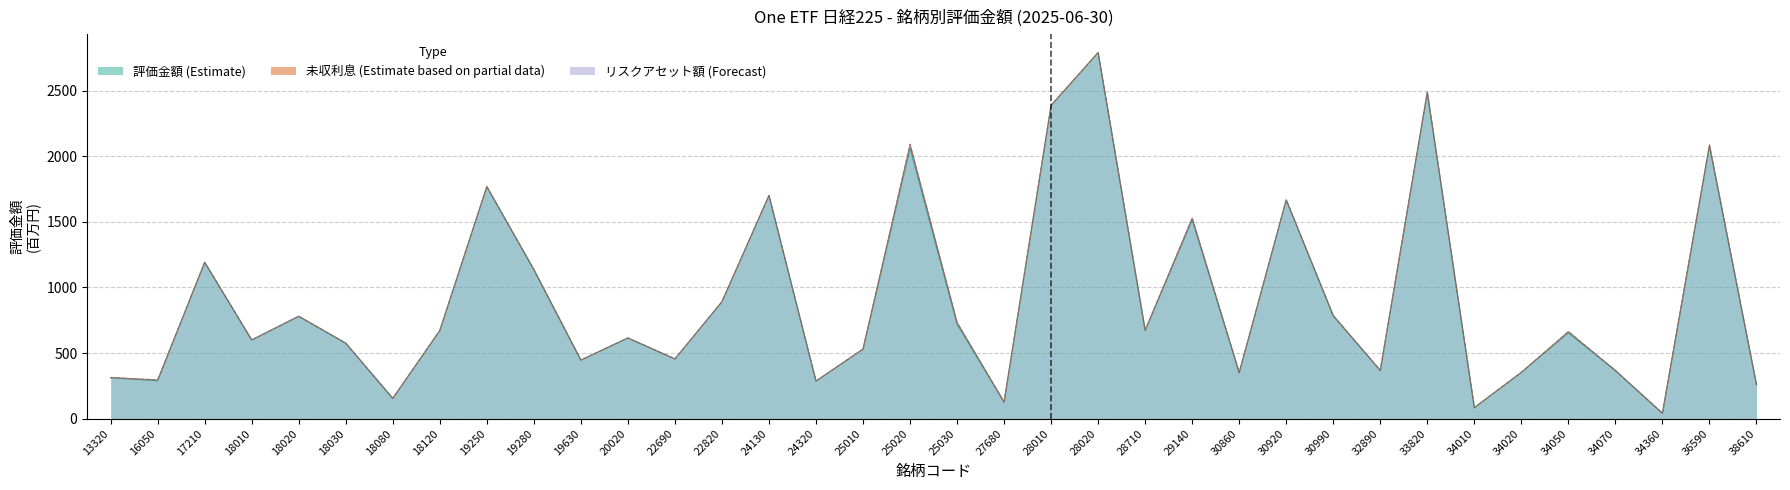

What is the total value across all series at 18120?

2015.1